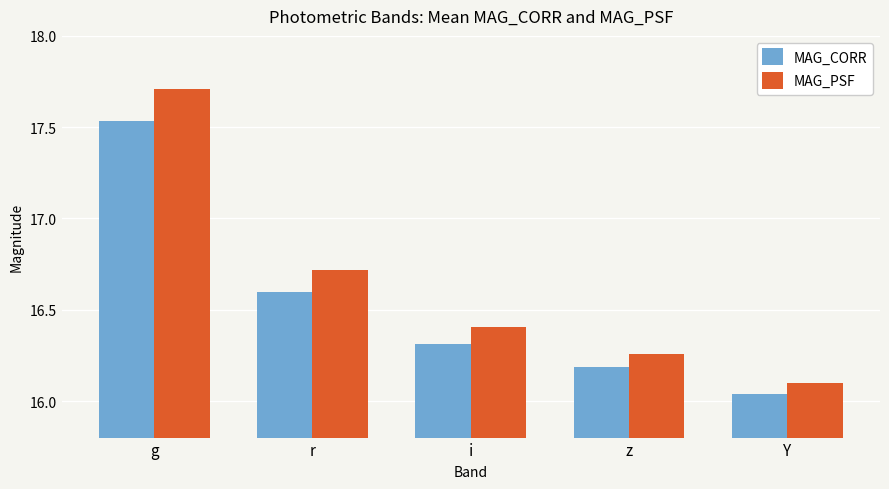

How many data points does each series have?

5